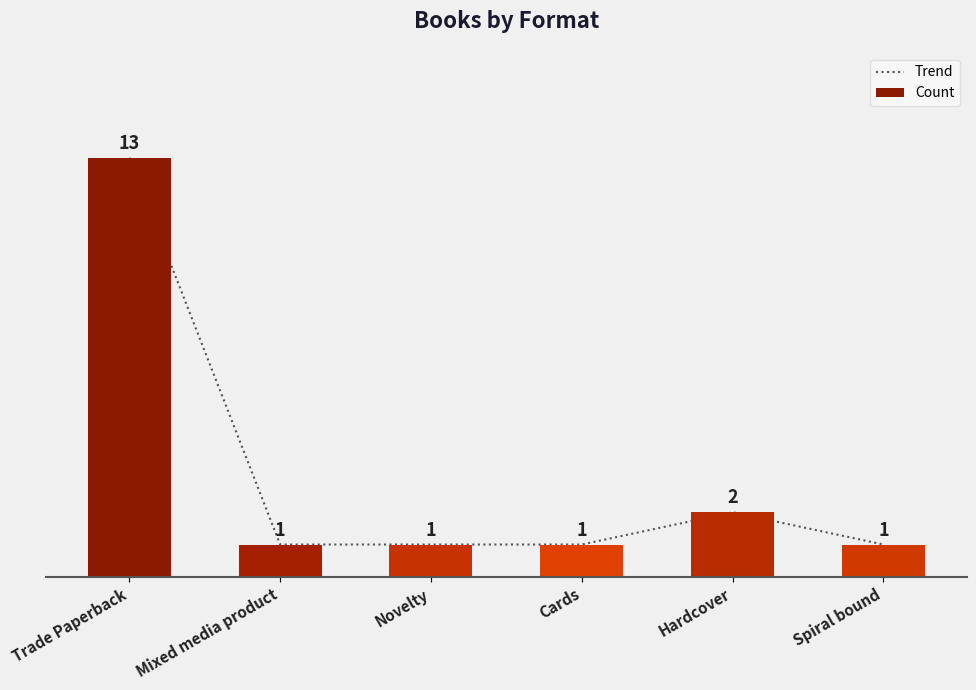

Reading left to right, list all the values displayed in this chart.

Trend: 13	1	1	1	2	1
Count: 13	1	1	1	2	1